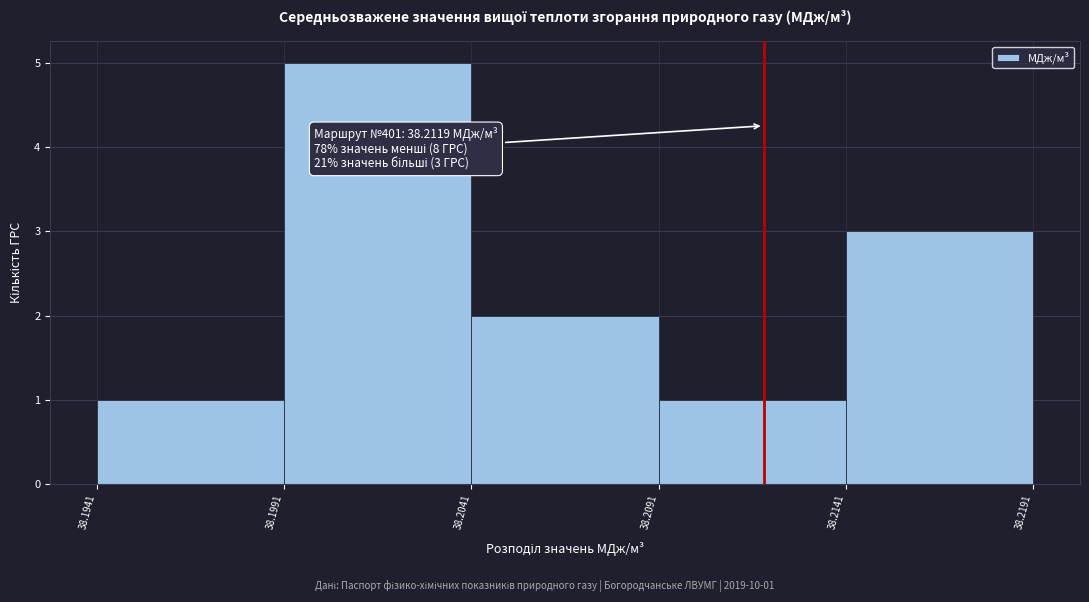

Which range on the x-axis has the tallest bar?

38.1991 to 38.2041